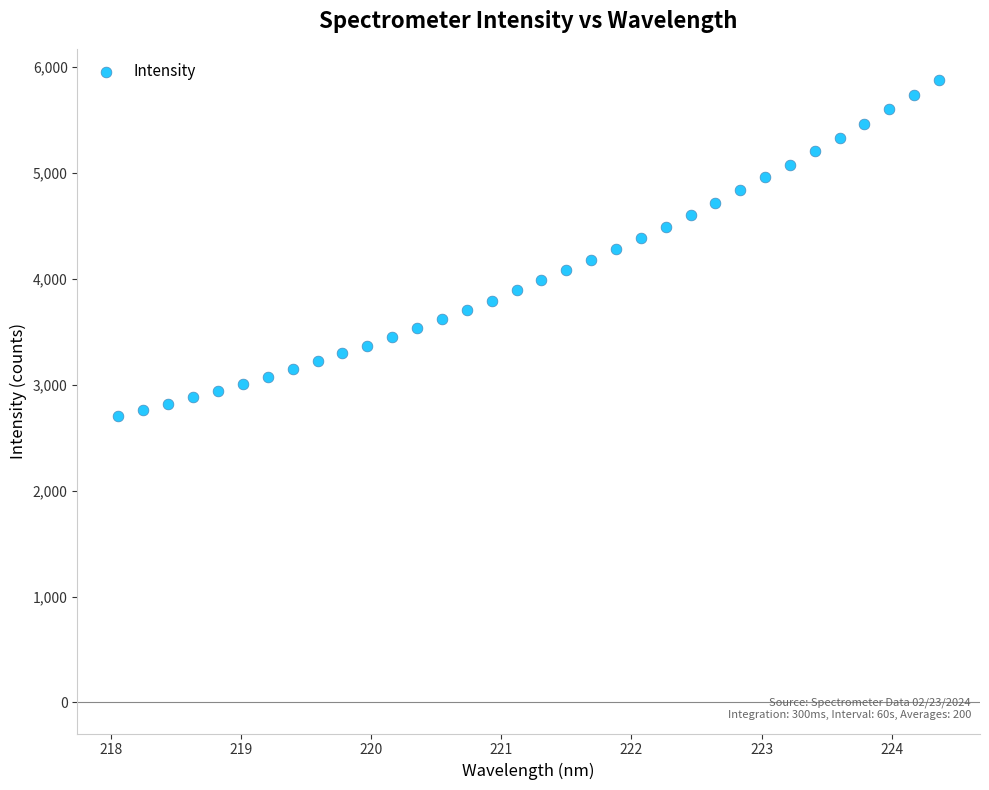

What is the range of Y values (max minus min)?

3175.7